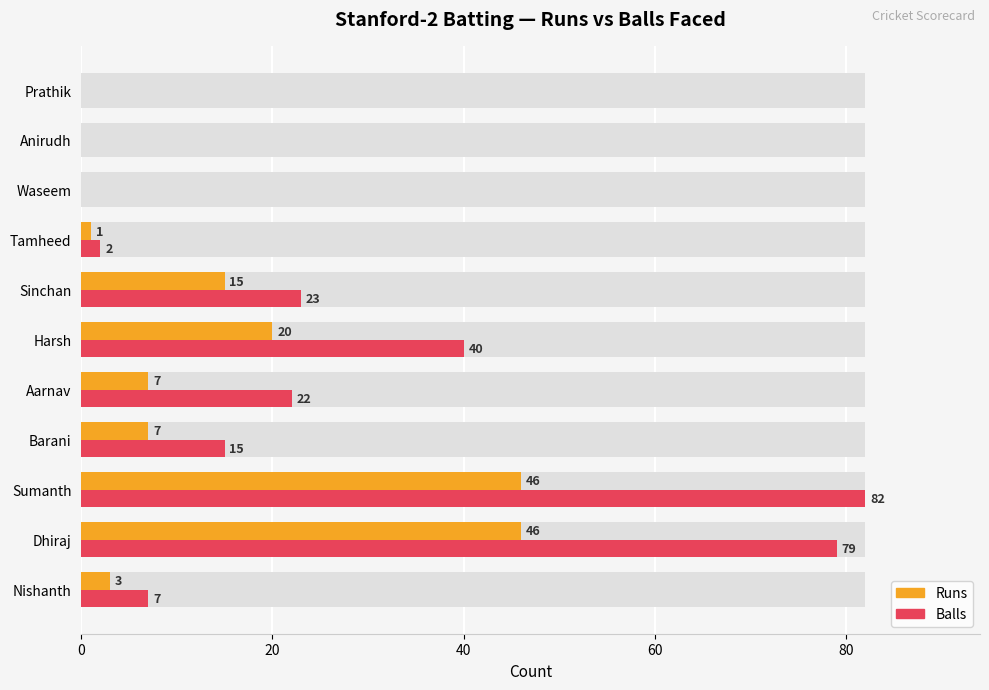

Between Dhiraj and Anirudh, which is larger?

Dhiraj